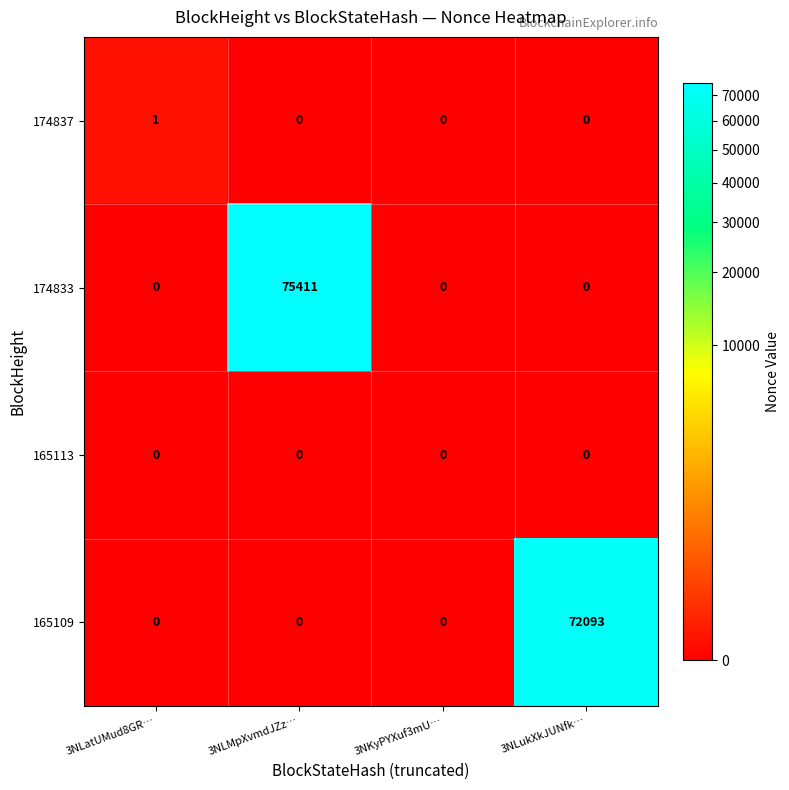

Rank the series by their maximum value, from lowest to highest.

165113, 174837, 165109, 174833